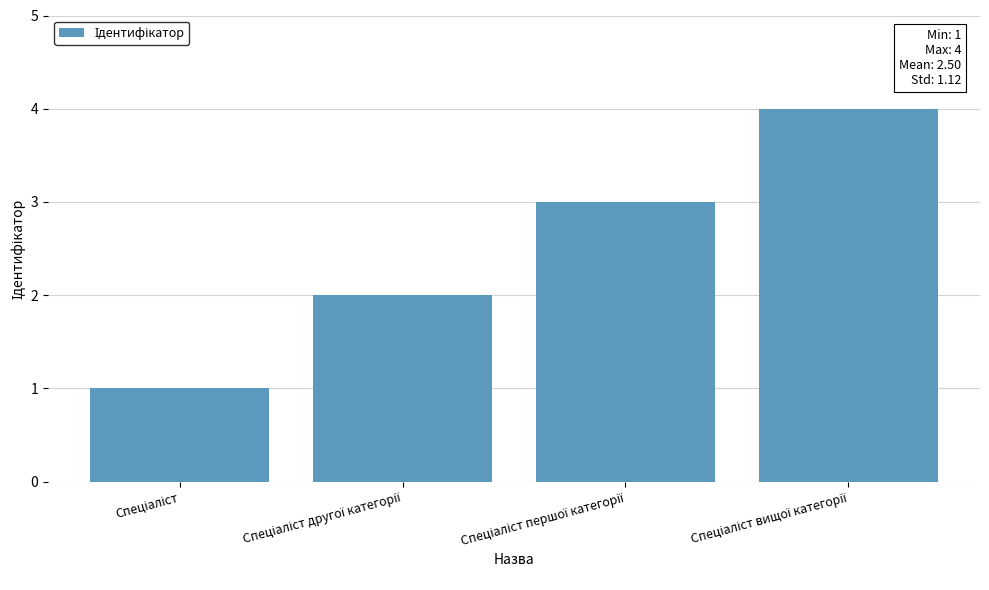

What is the greatest value displayed?

4